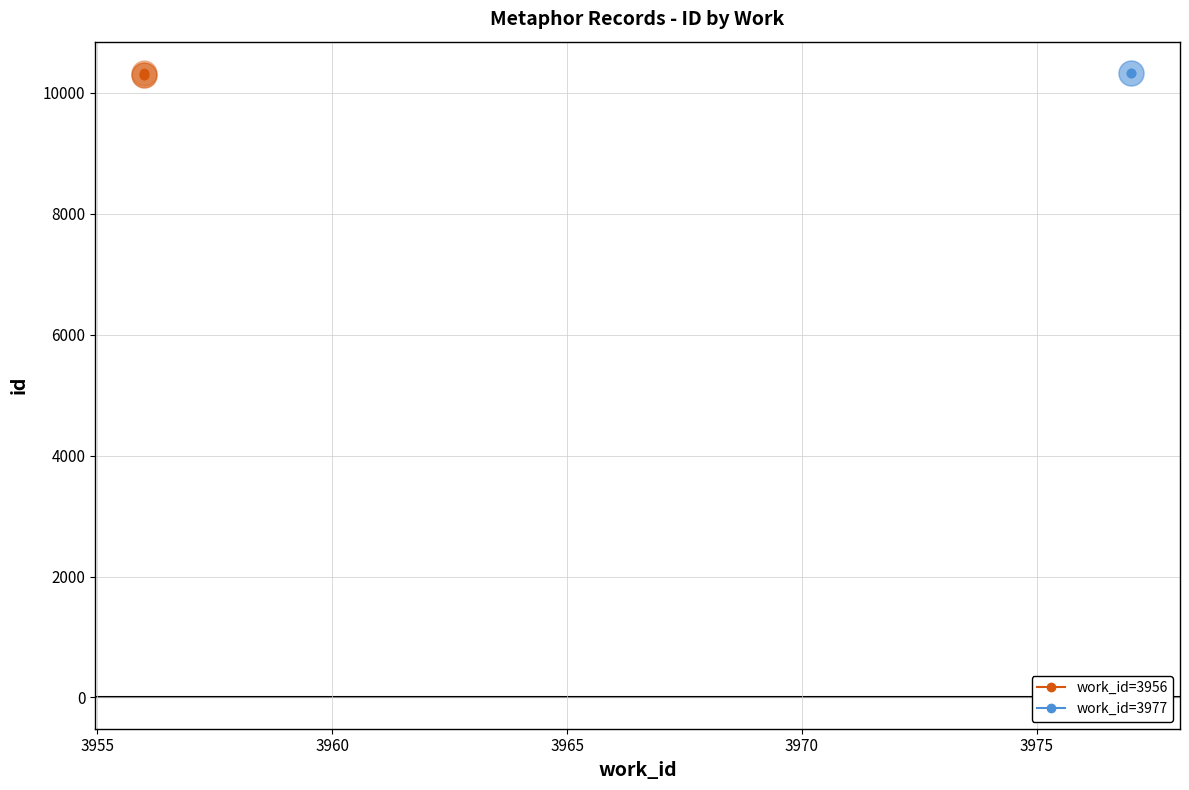

What is the ratio of the value at 3960 to the value at 3955?

1.0